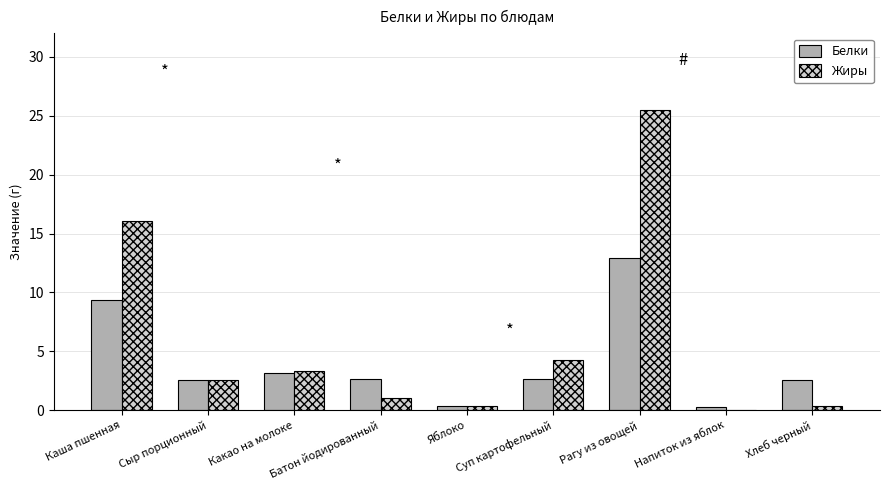

The value of Жиры at Суп картофельный is 6.5. True or false?

False